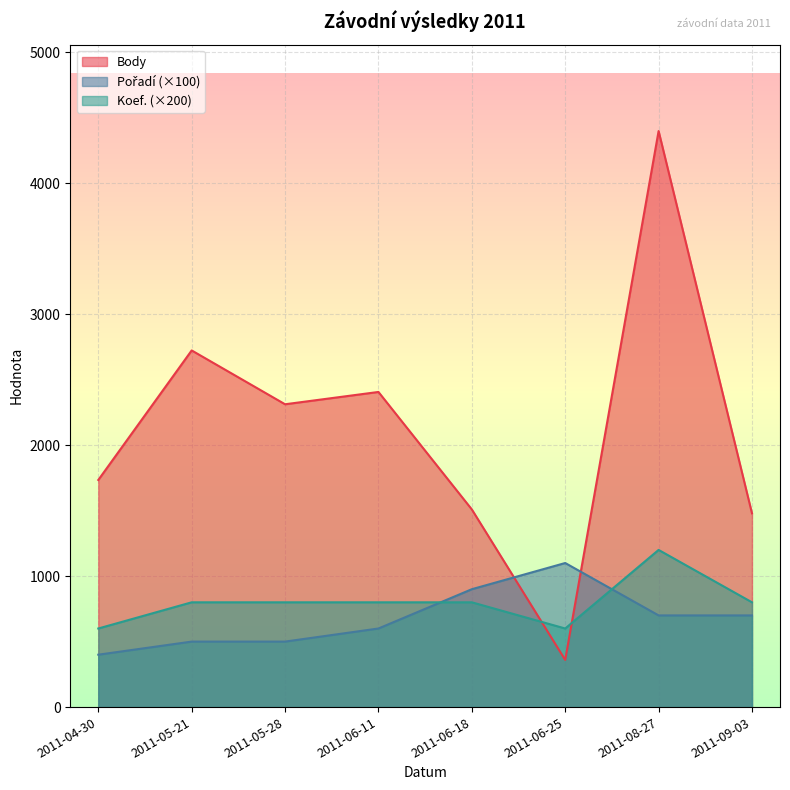

True or false: Body has more than 1 points higher than both neighbors.

True